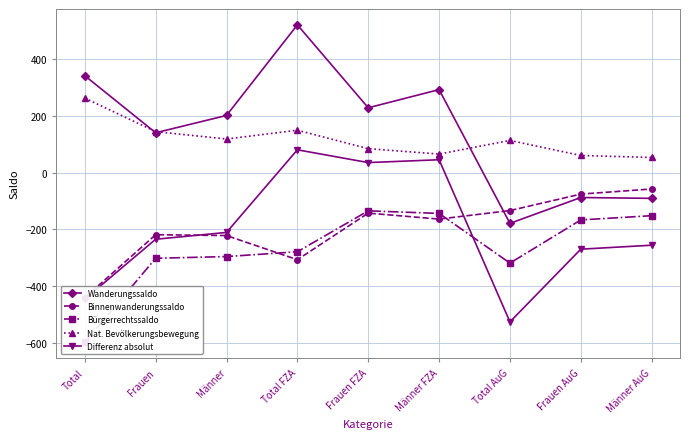

At Frauen AuG, list the series in order from smallest to largest.

Differenz absolut, Bürgerrechtssaldo, Wanderungssaldo, Binnenwanderungssaldo, Nat. Bevölkerungsbewegung